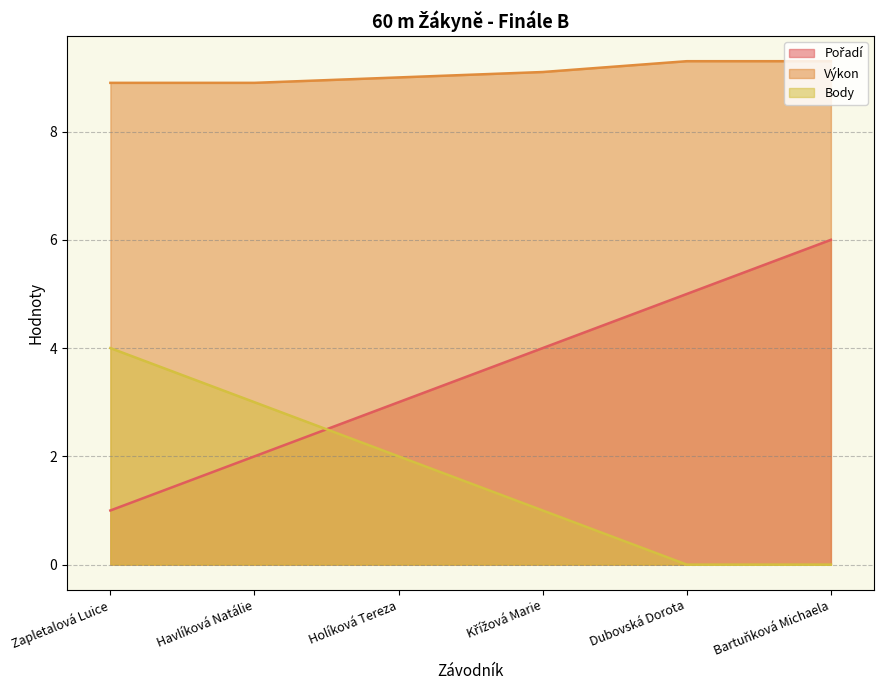

Does the chart display data point markers on the line(s)?

No